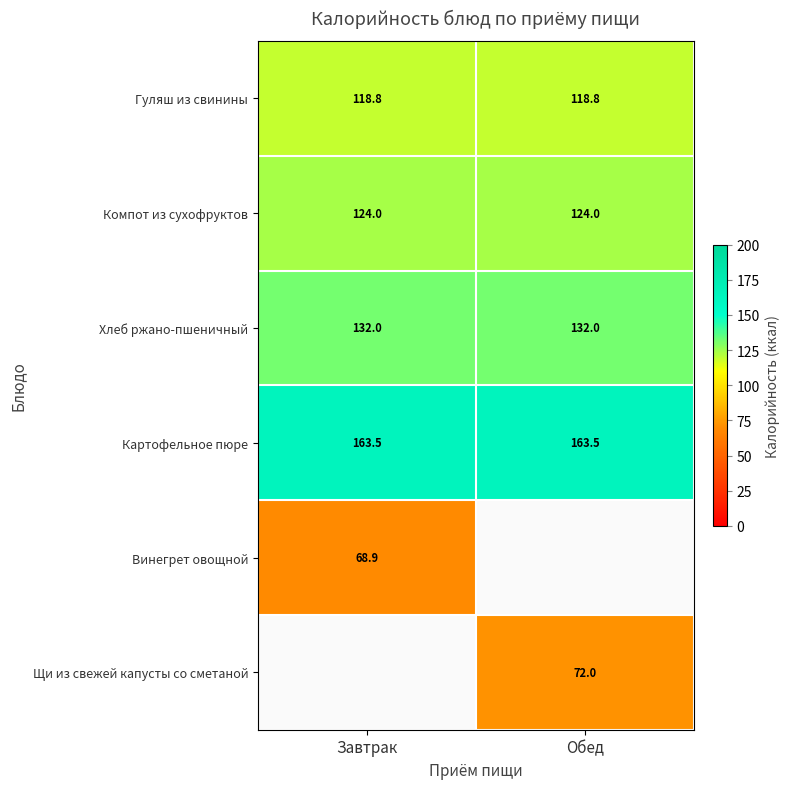

Is the value of Гуляш из свинины at Завтрак greater than the value of Винегрет овощной at Завтрак?

Yes